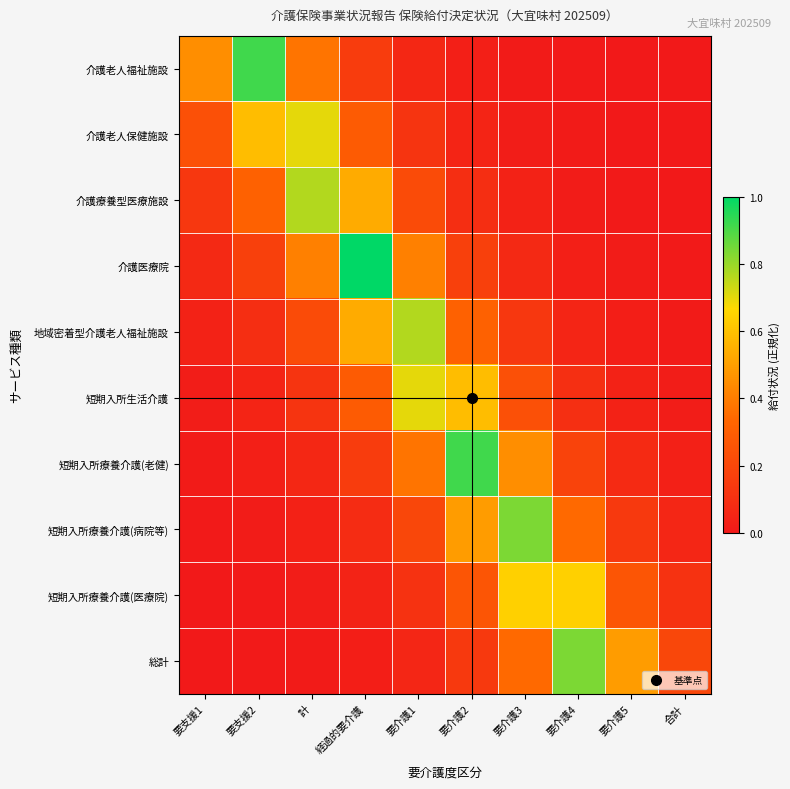

At which category is the sum across all series the highest?

経過的要介護